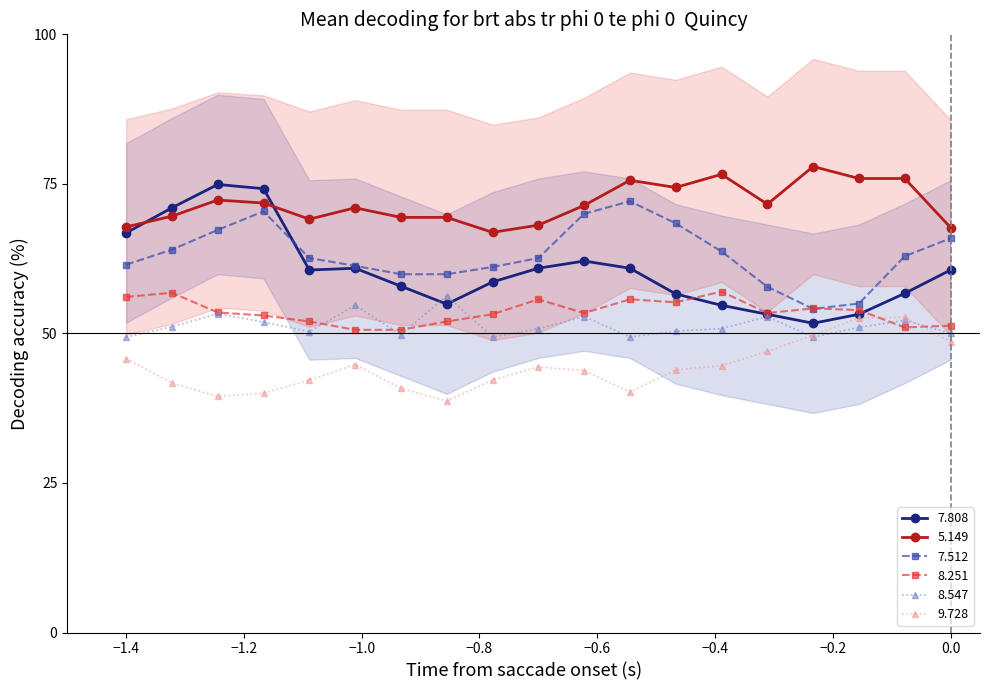

True or false: 5.149 and 8.251 cross at least once.

False